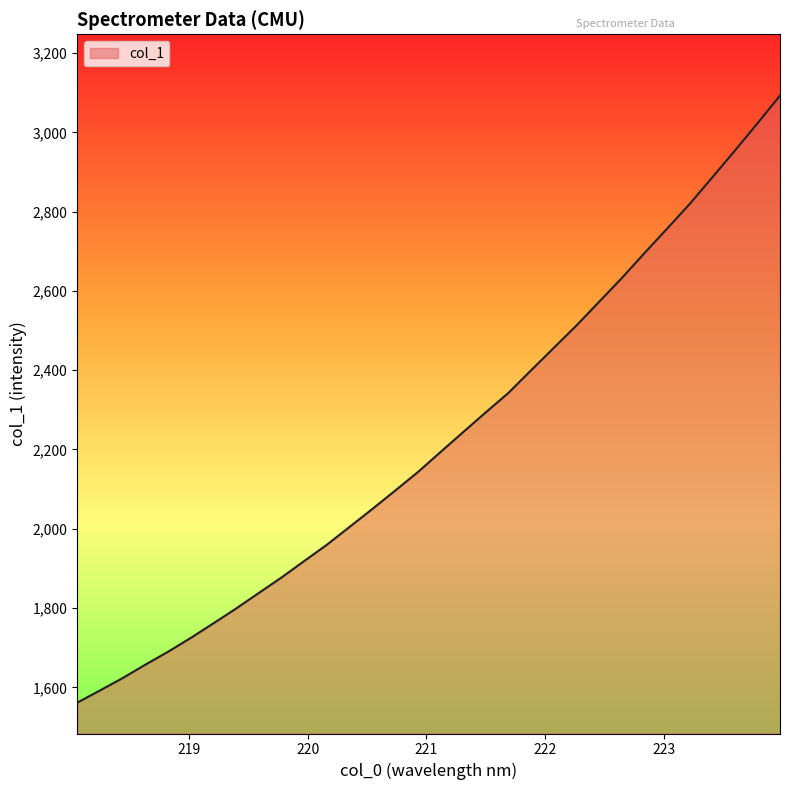

What is the smallest value displayed?

1561.5